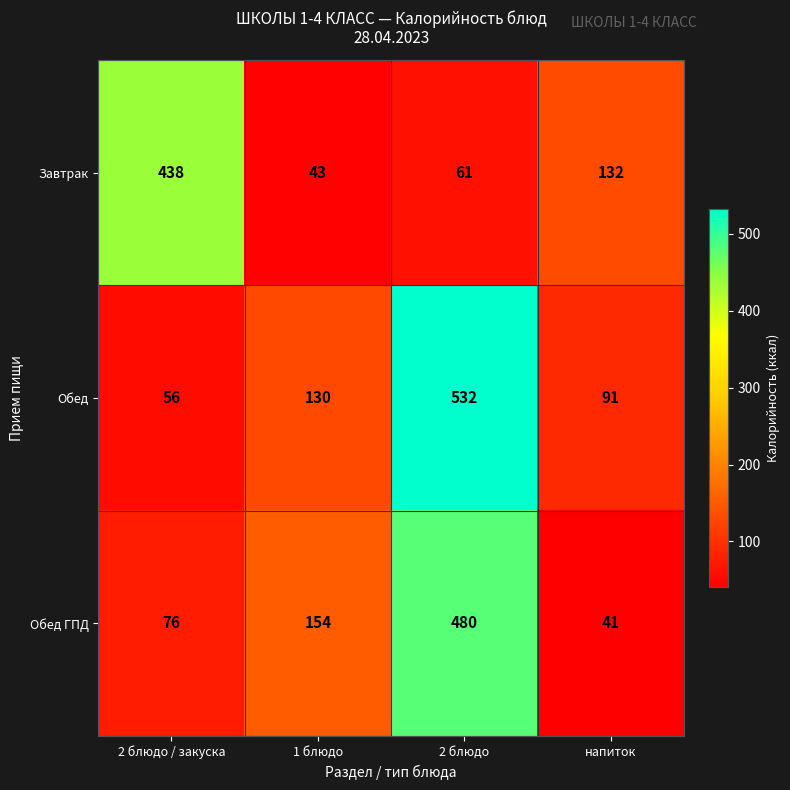

What is the sum of all Завтрак values?

674